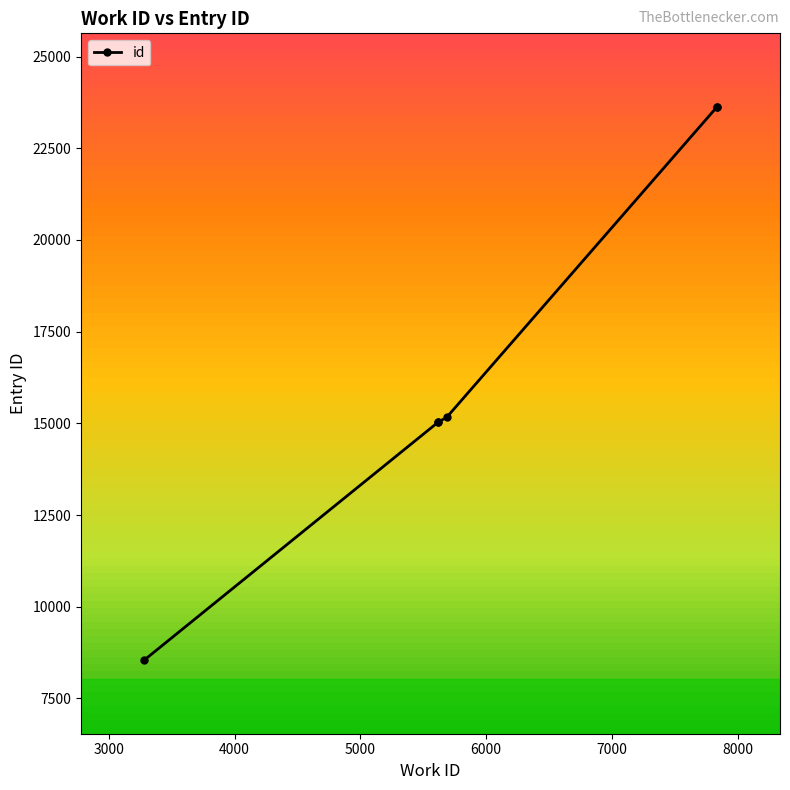

At which label is the value closest to 16086?

5685